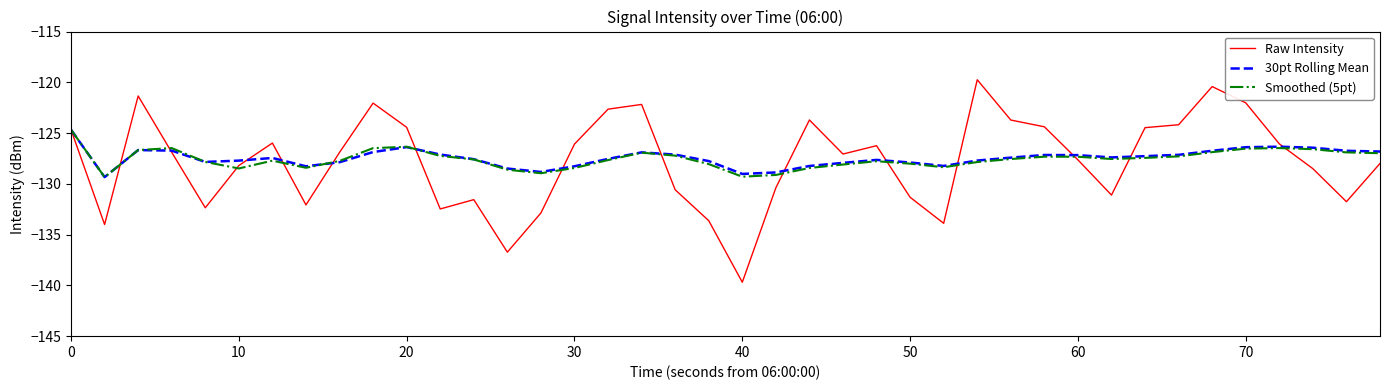

What is the minimum value shown in the chart?

-139.7